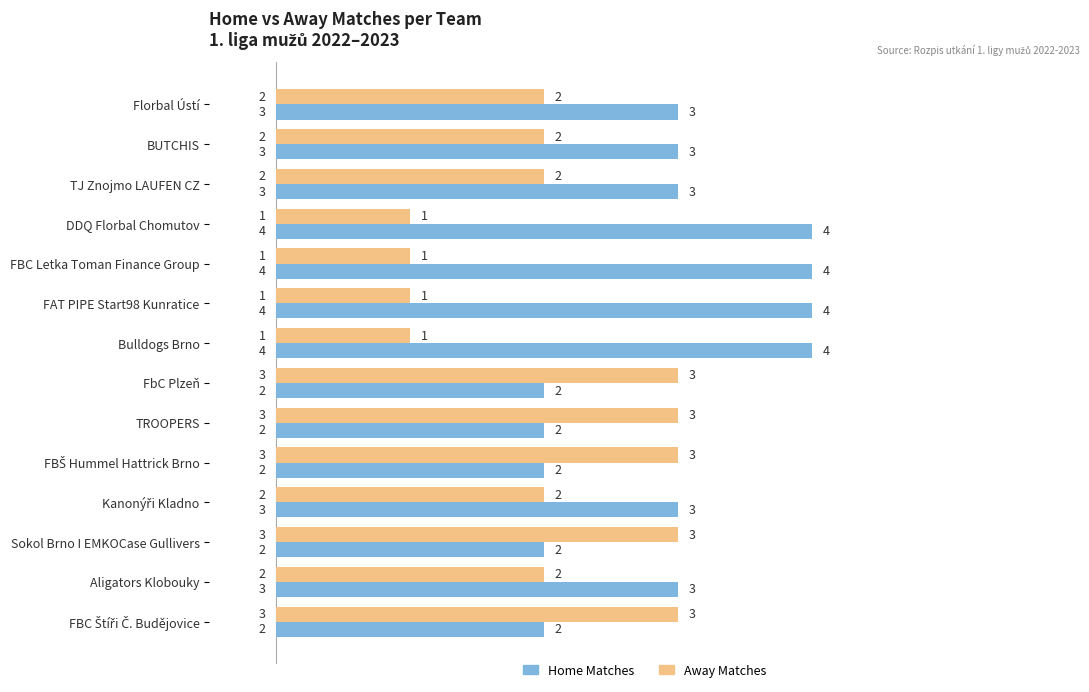

How many Away Matches values are between 1 and 3?

14